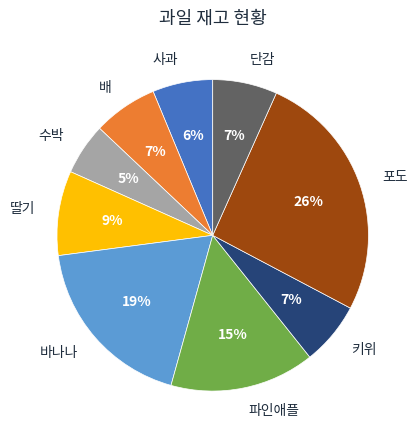

How many slices are in this pie chart?

9